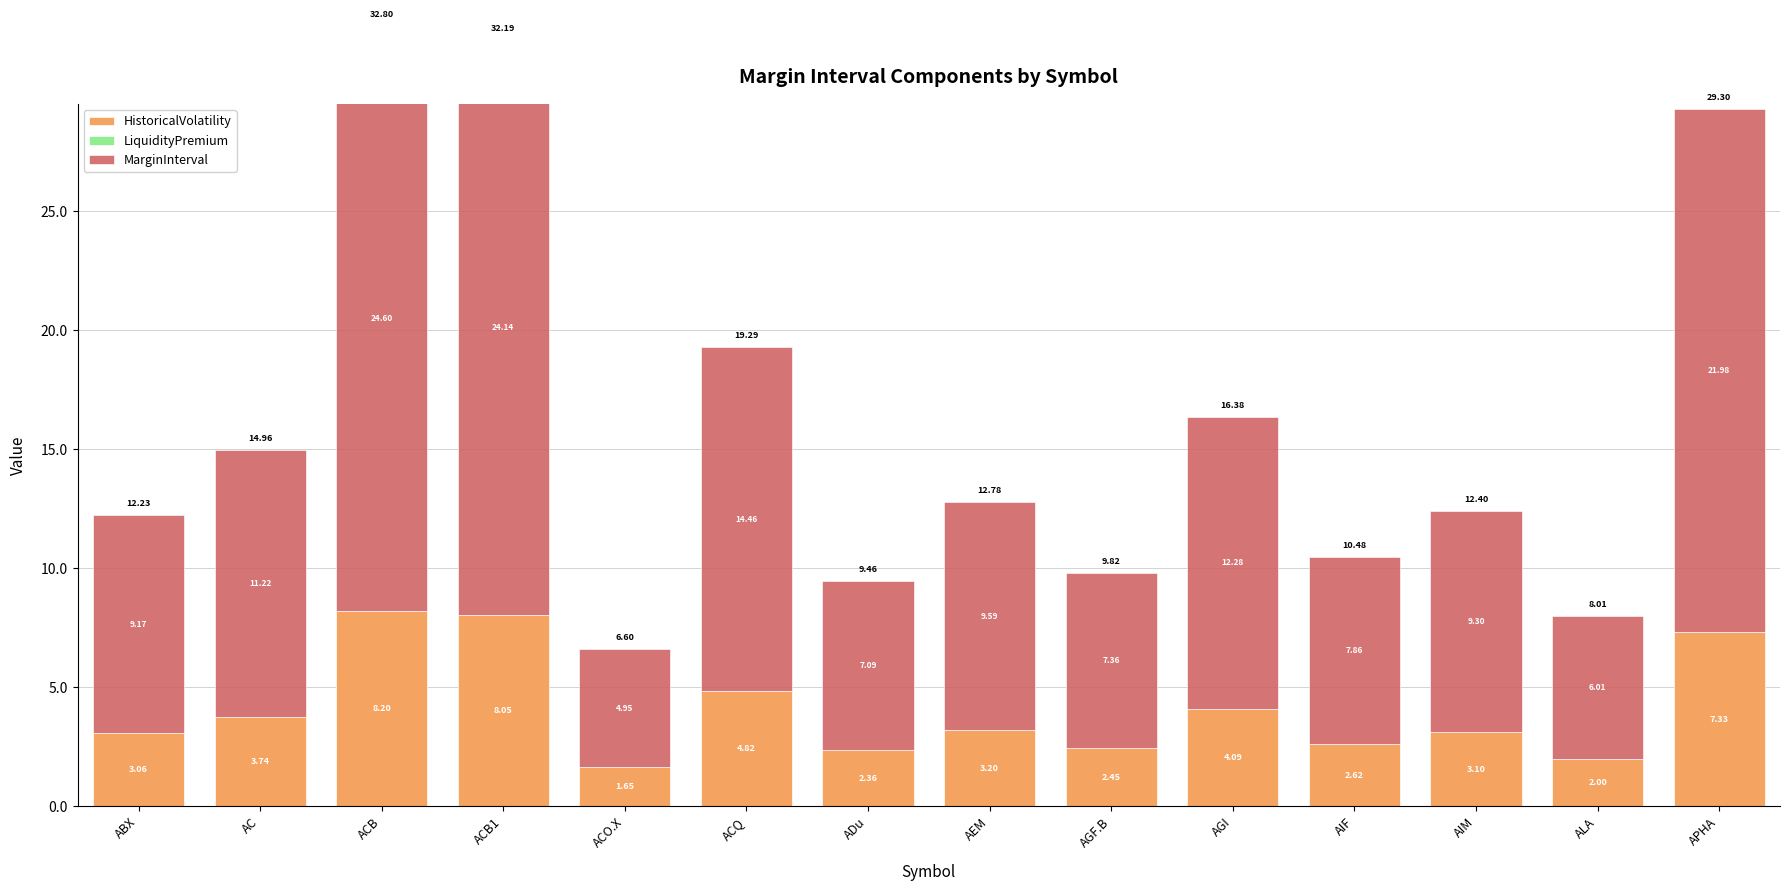

At which category is the sum across all series the highest?

ACB